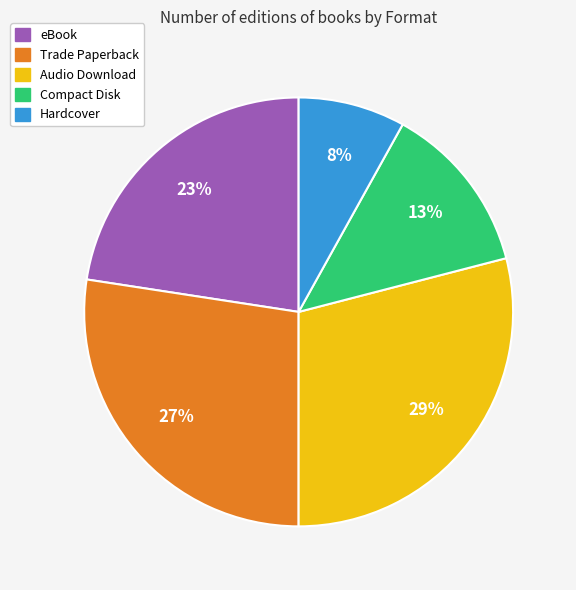

To the nearest percent, what is the average slice percentage?

20%